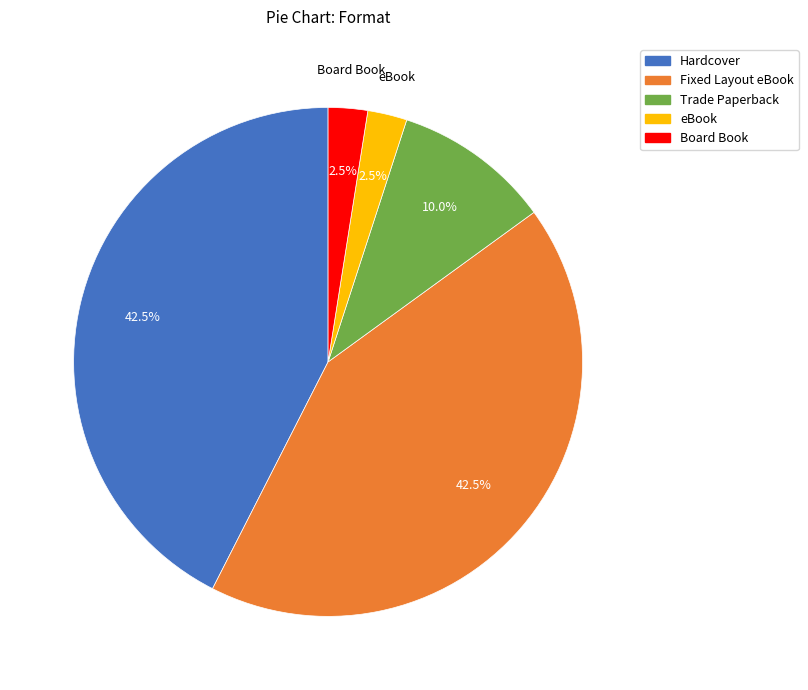

Does Board Book account for over 50% of the chart?

No